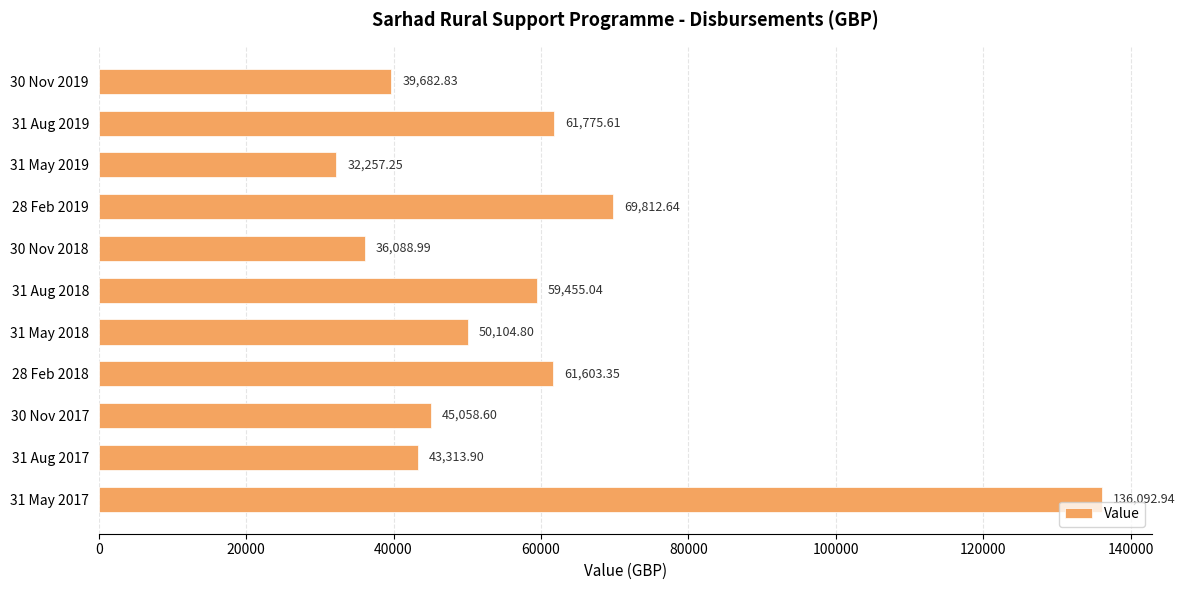

What is the difference between the maximum and minimum values?

103835.7